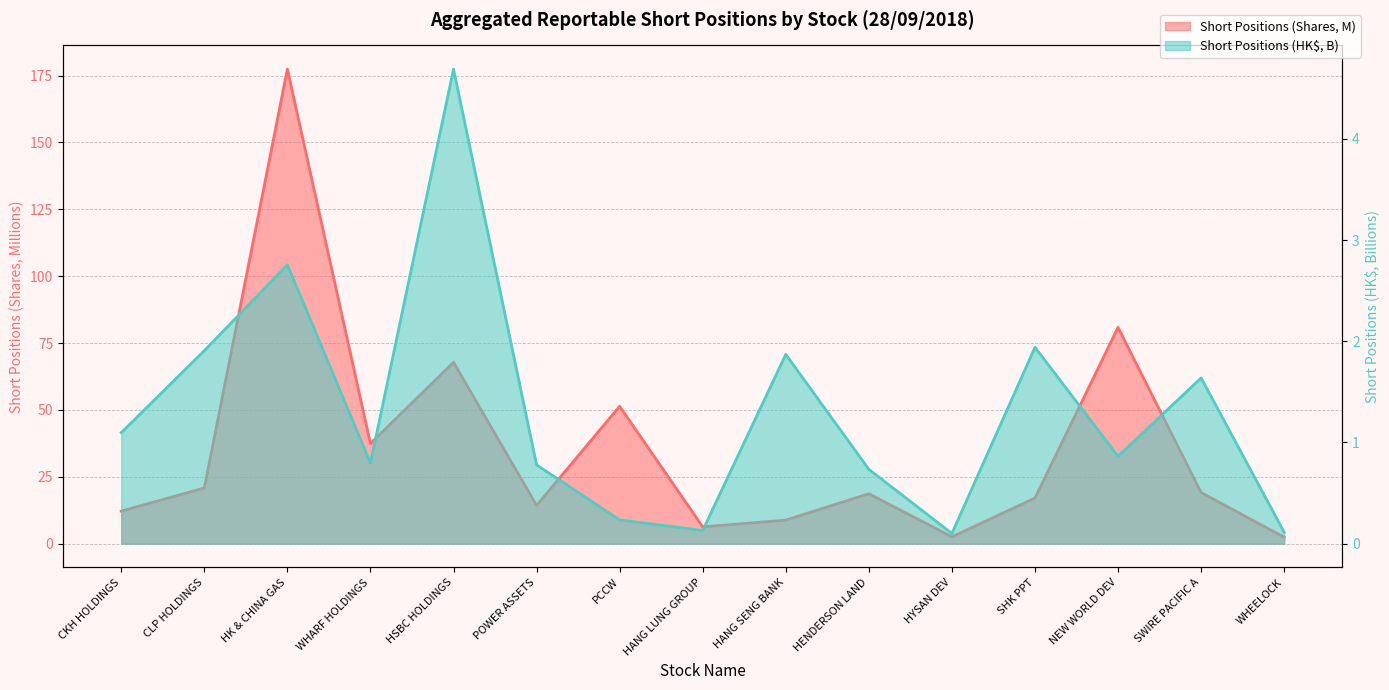

What is the difference between the maximum and minimum values in the Short Positions (Shares, M) series?

175.0